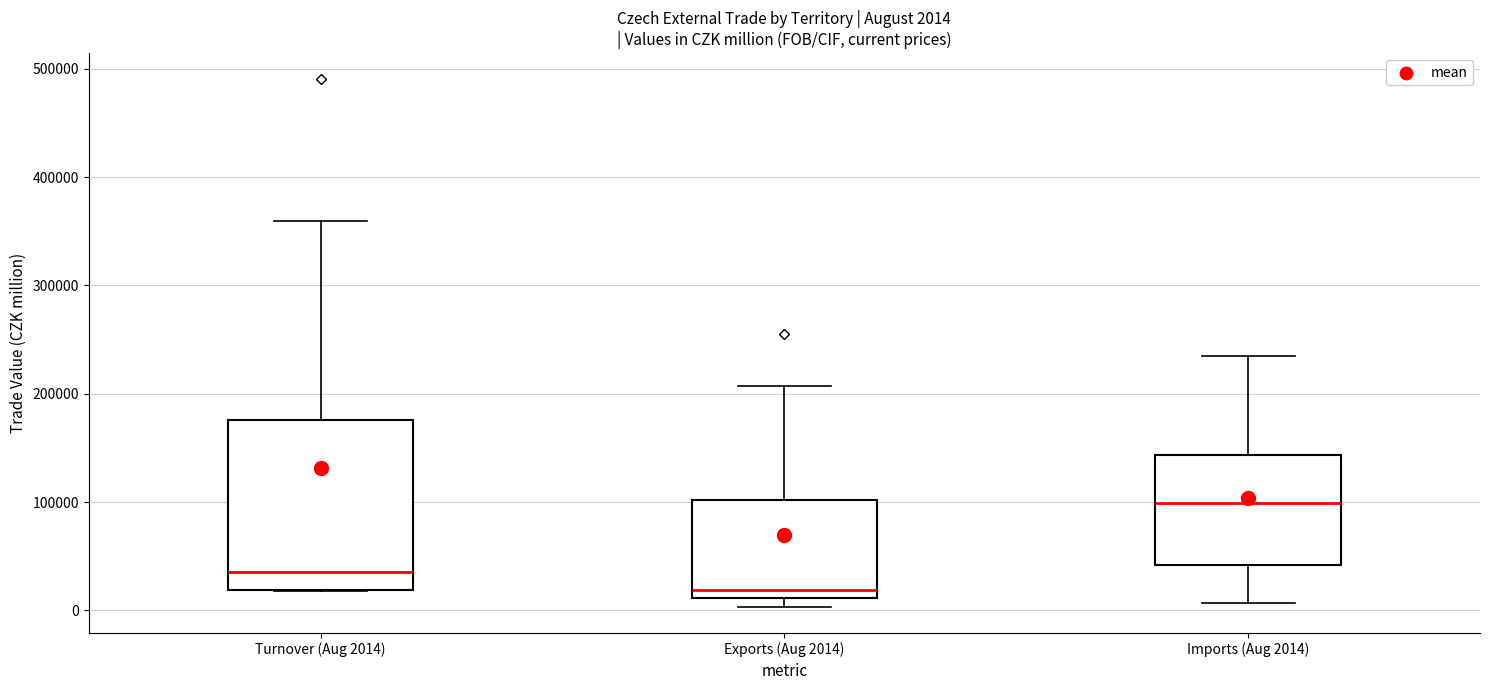

Which box's median line is the highest?

Imports (Aug 2014)